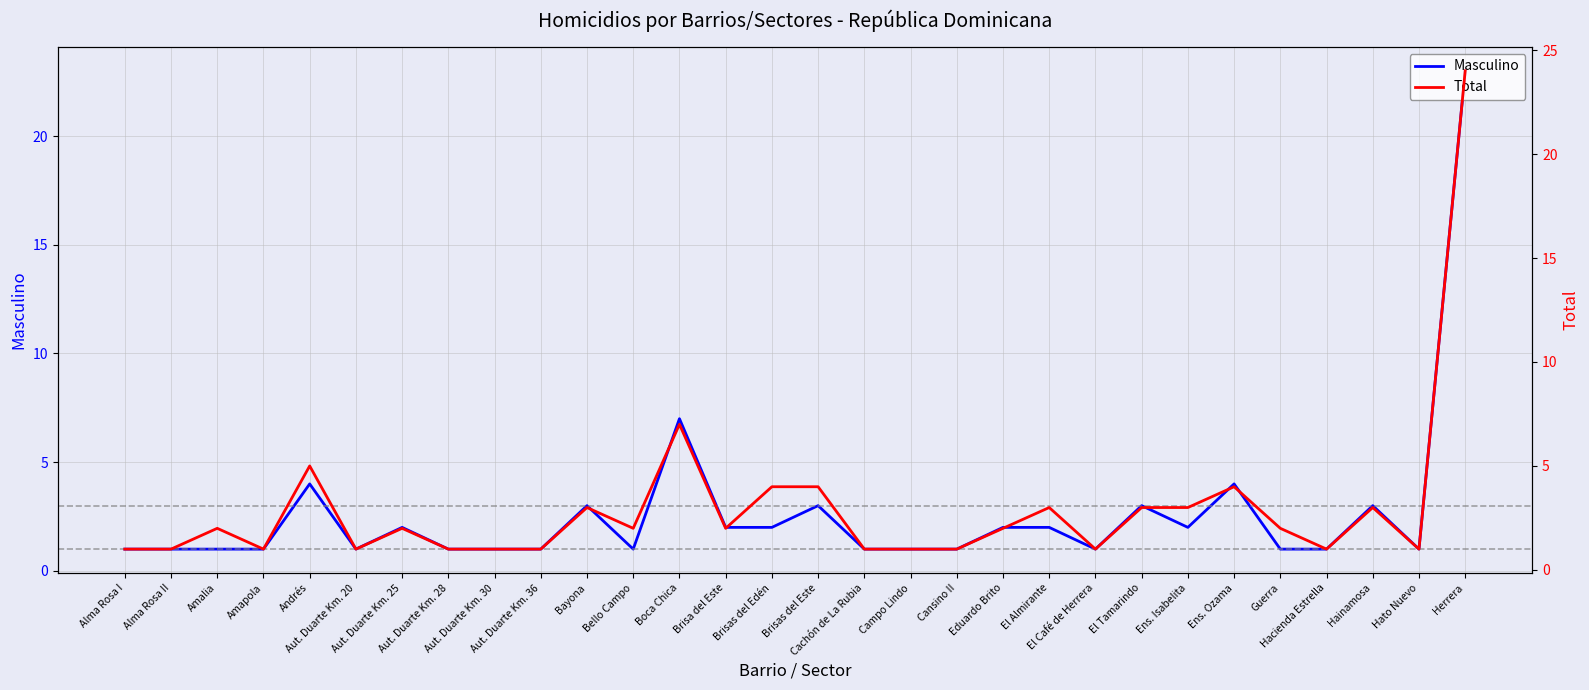

How many values in the Total series are below 2?

13